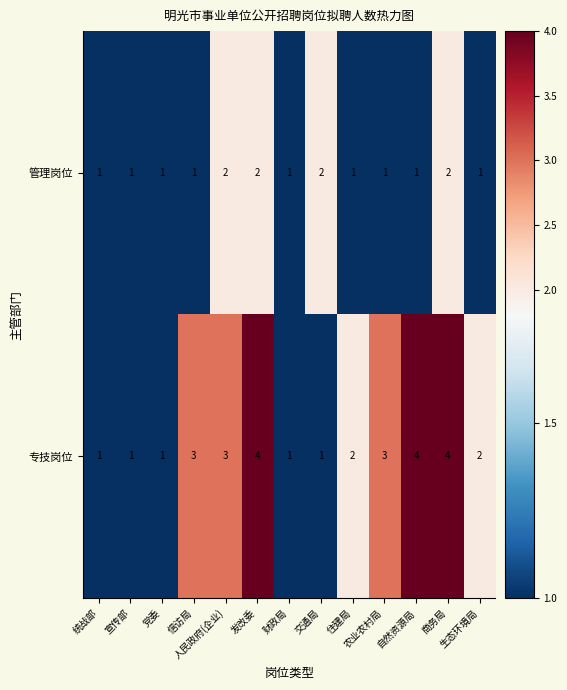

What is the sum of all 管理岗位 values?

17